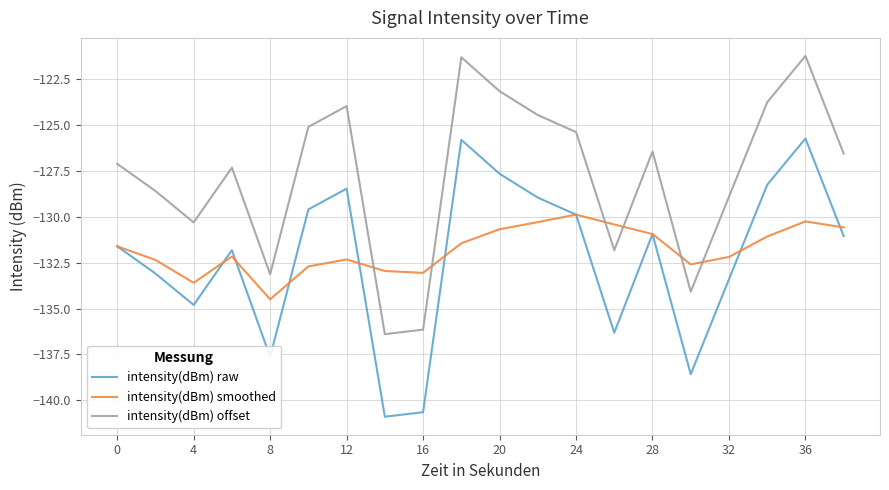

After their last crossing, which series has the higher values: intensity(dBm) smoothed or intensity(dBm) offset?

intensity(dBm) offset